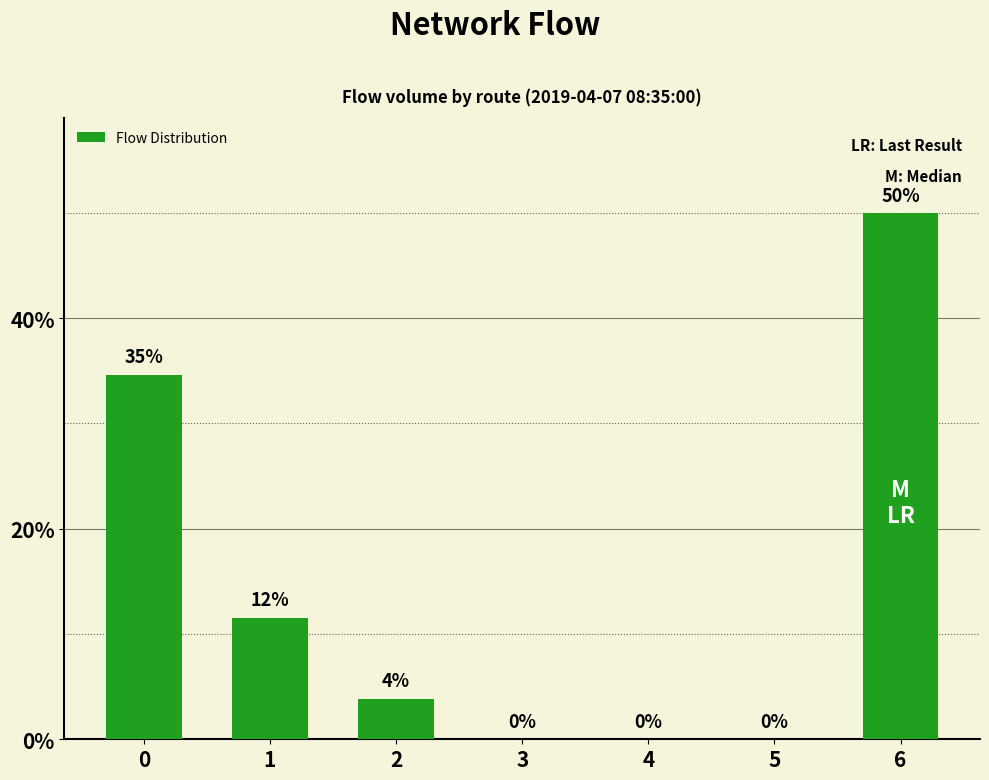

Between 6 and 2, which is larger?

6